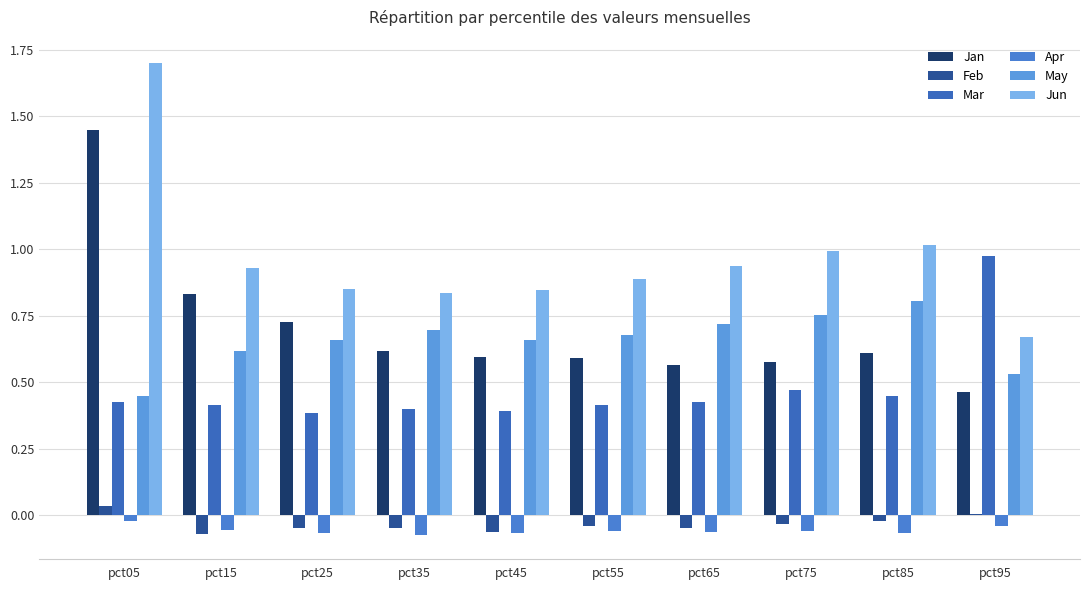

Is the value of Jun at pct85 greater than the value of Jan at pct35?

Yes